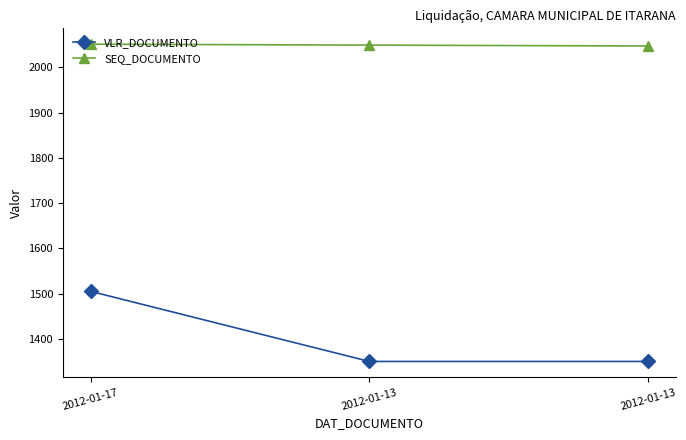

At 2012-01-17, list the series in order from largest to smallest.

SEQ_DOCUMENTO, VLR_DOCUMENTO